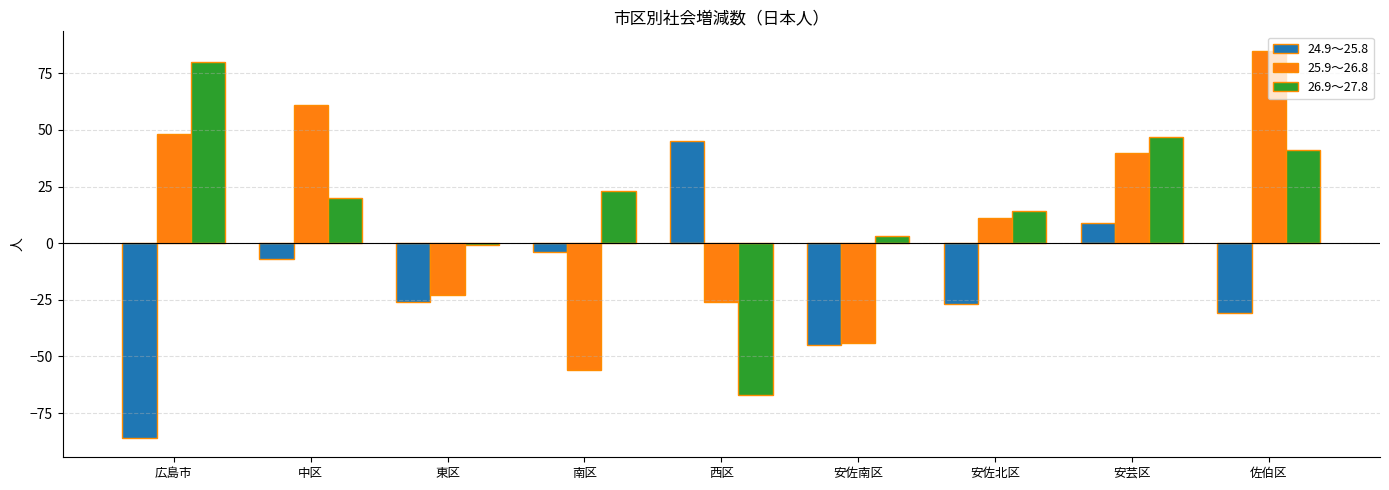

Rank the series by their average value, from highest to lowest.

26.9～27.8, 25.9～26.8, 24.9～25.8